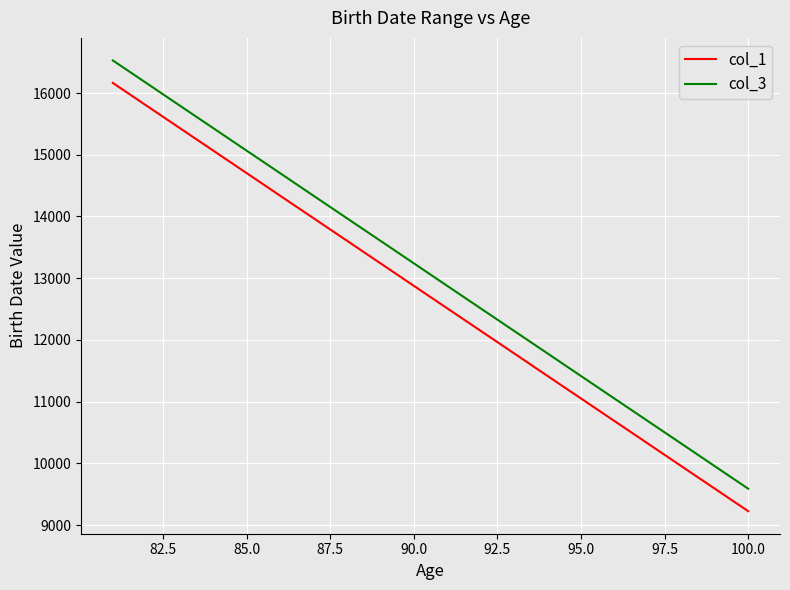

True or false: col_1 and col_3 intersect in this chart.

False